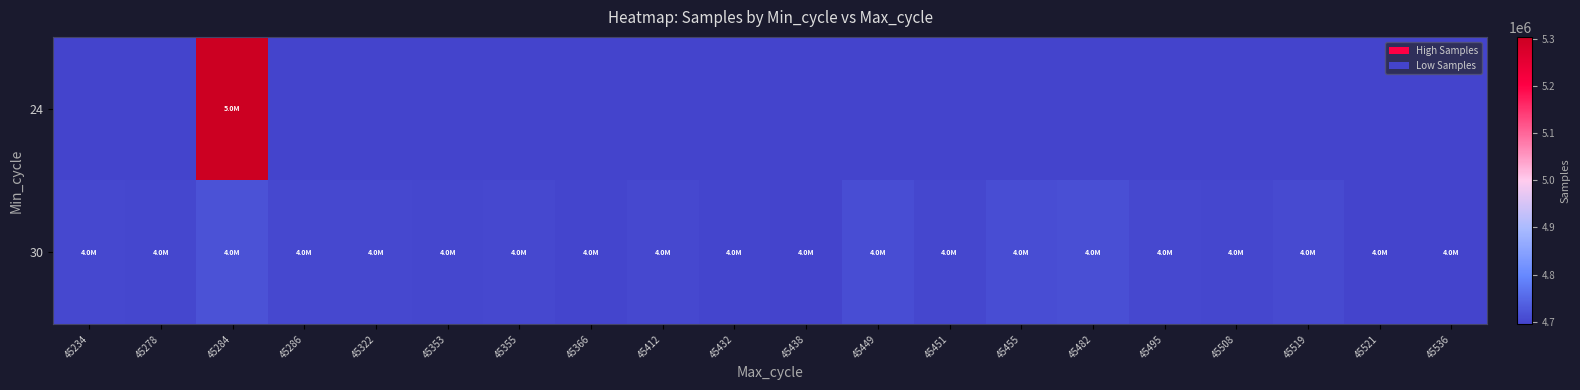

Reading left to right, what are all the values shown in this chart?

24: 45234=0	45278=0	45284=5304607	45286=0	45322=0	45353=0	45355=0	45366=0	45412=0	45432=0	45438=0	45449=0	45451=0	45455=0	45482=0	45495=0	45508=0	45519=0	45521=0	45536=0
30: 45234=4702392	45278=4700580	45284=4717294	45286=4703435	45322=4703860	45353=4699423	45355=4703079	45366=4697119	45412=4702643	45432=4698273	45438=4694526	45449=4710876	45451=4700765	45455=4710761	45482=4713276	45495=4702817	45508=4700423	45519=4704689	45521=4696531	45536=4696566